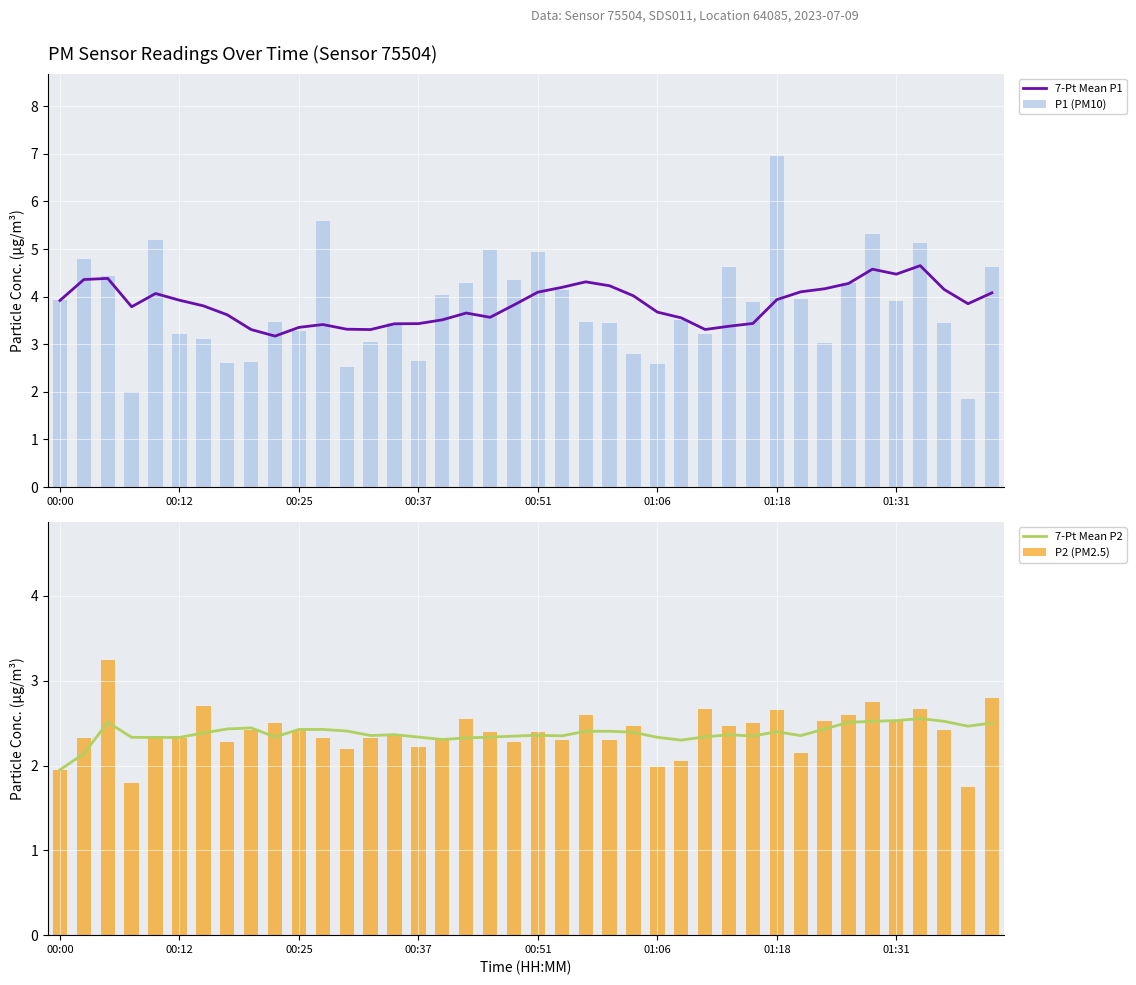

Where is 7-Pt Mean P1 nearest to the value 3?

9